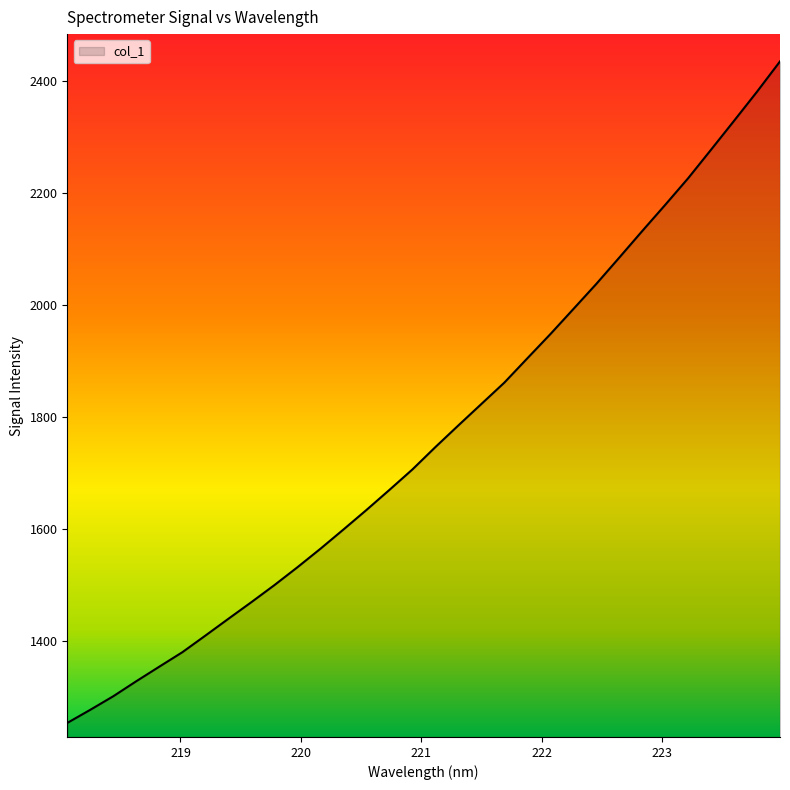

What is the average value?

1768.2